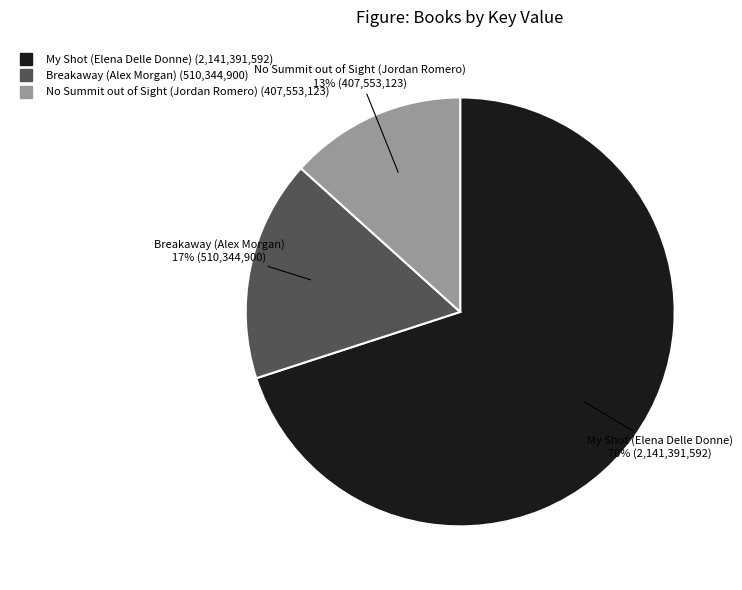

Approximately how many times larger is the value at Breakaway (Alex Morgan) compared to No Summit out of Sight (Jordan Romero)?

1.3